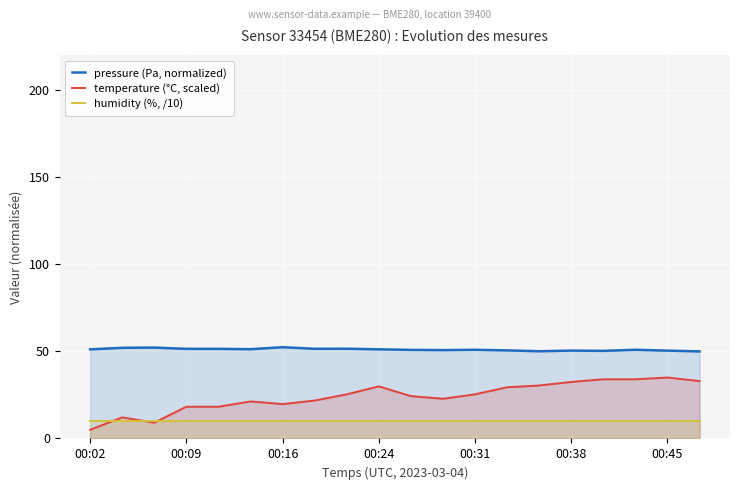

Which series has the largest range (max minus min)?

temperature (°C, scaled)